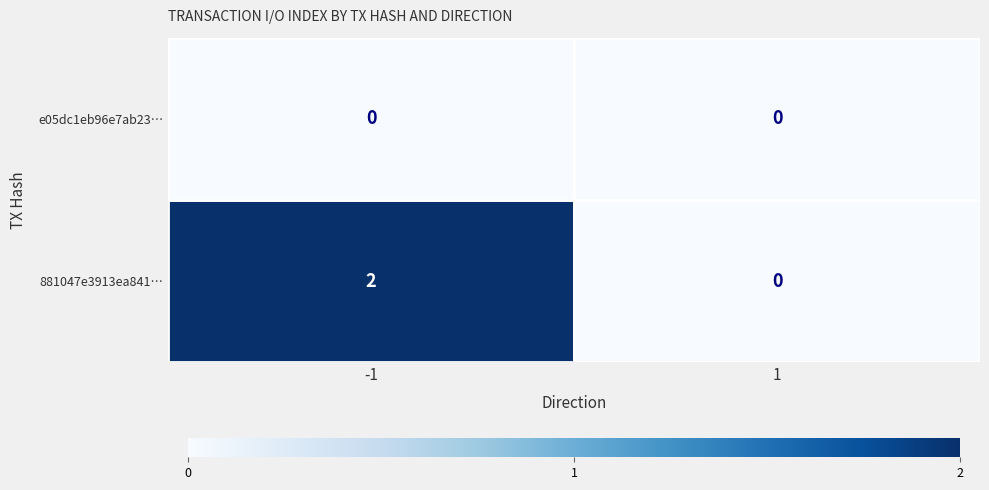

How many values in 881047e3913ea841… are above zero?

1